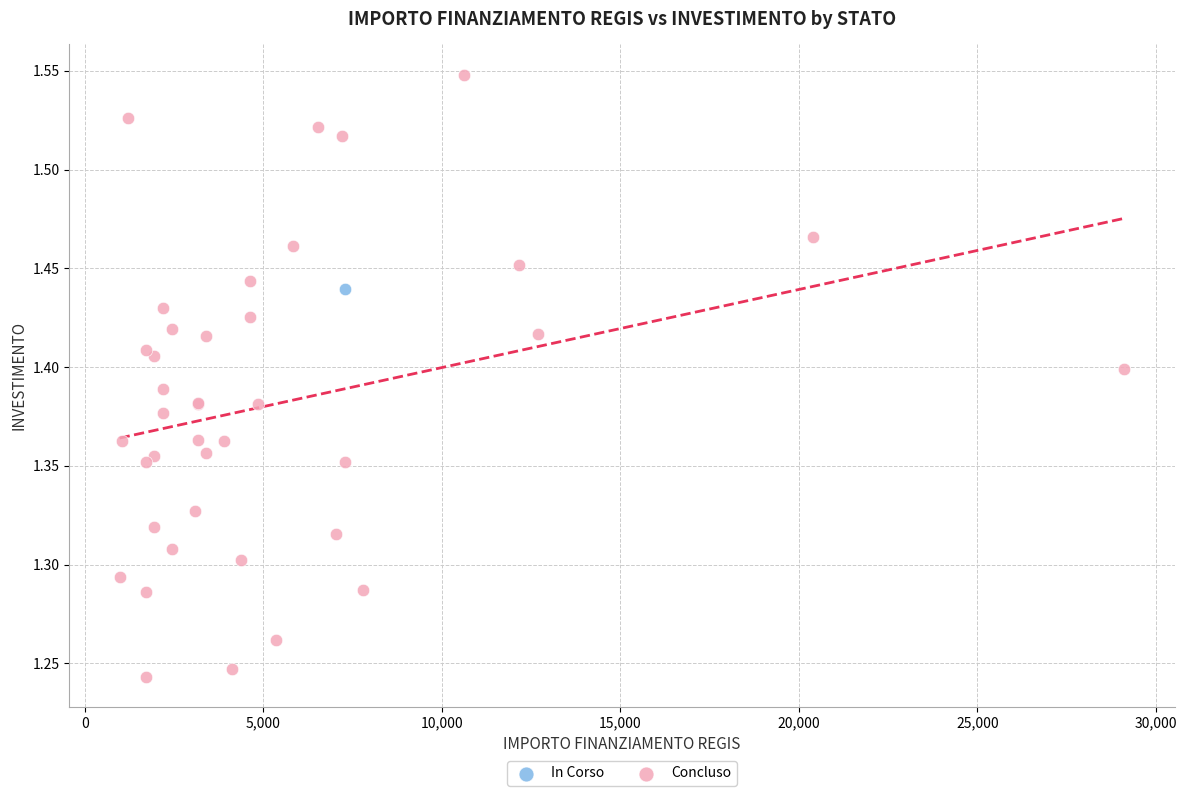

What are all the series names shown in the legend?

In Corso, Concluso